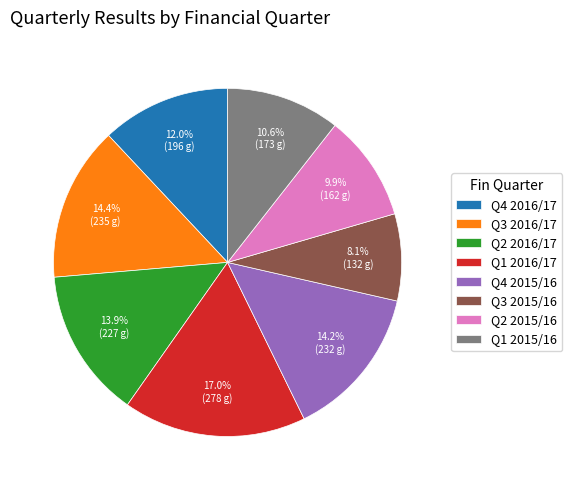

What percentage is the Q3 2015/16 slice, to the nearest percent?

8%